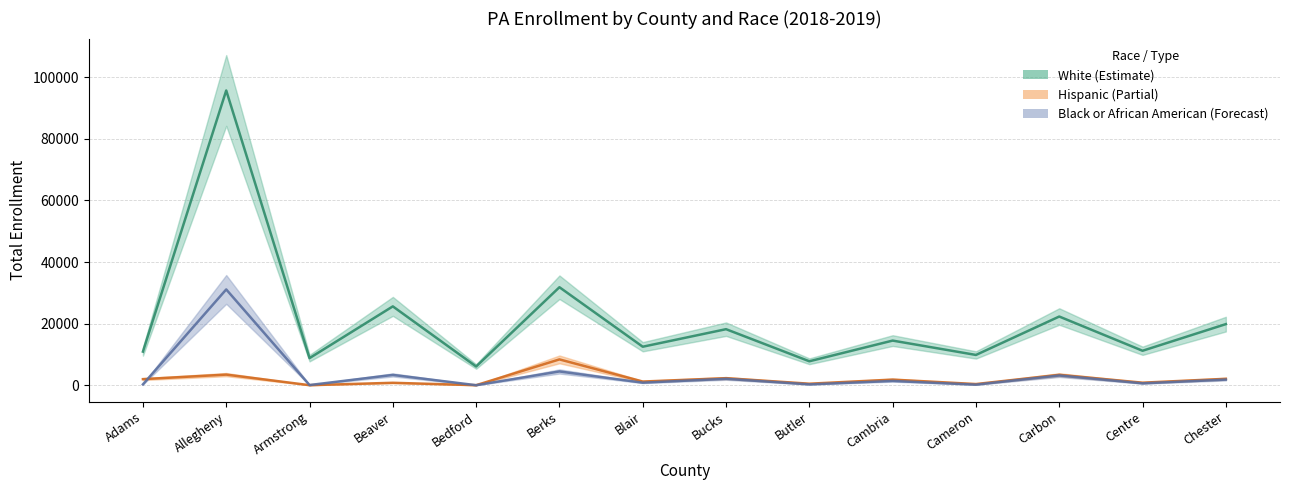

Which series has the largest total across all categories?

White